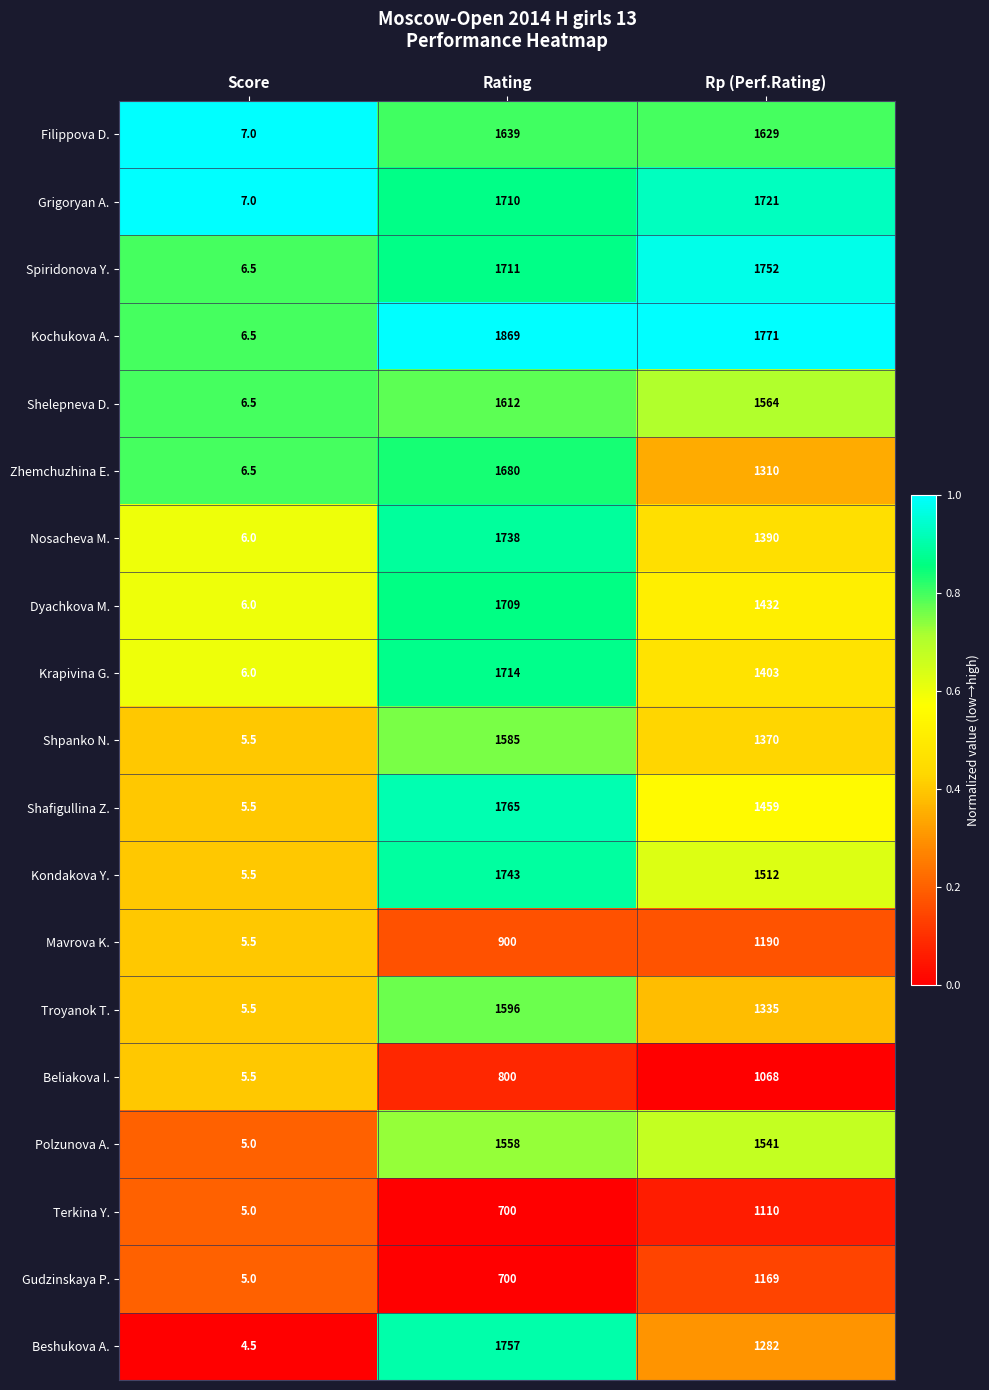

Rank the series at Rp (Perf.Rating) from lowest to highest value.

Beliakova I., Terkina Y., Gudzinskaya P., Mavrova K., Beshukova A., Zhemchuzhina E., Troyanok T., Shpanko N., Nosacheva M., Krapivina G., Dyachkova M., Shafigullina Z., Kondakova Y., Polzunova A., Shelepneva D., Filippova D., Grigoryan A., Spiridonova Y., Kochukova A.